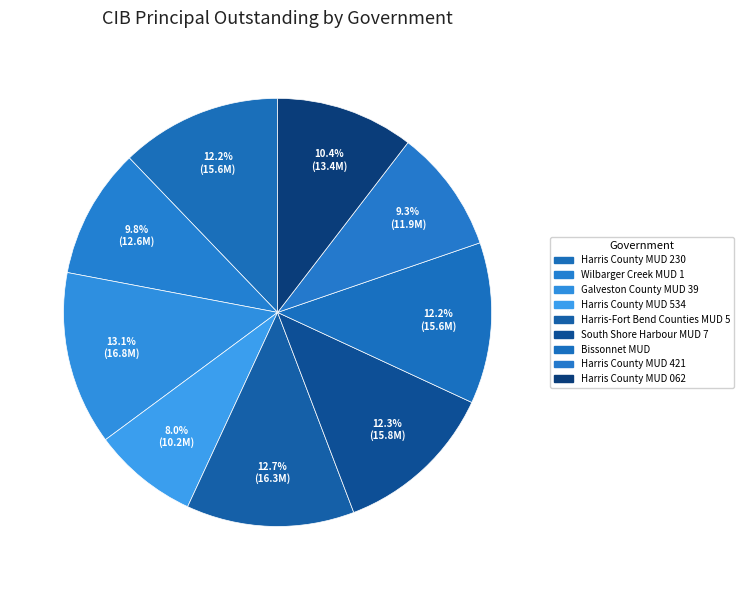

Does South Shore Harbour MUD 7 account for over 50% of the chart?

No